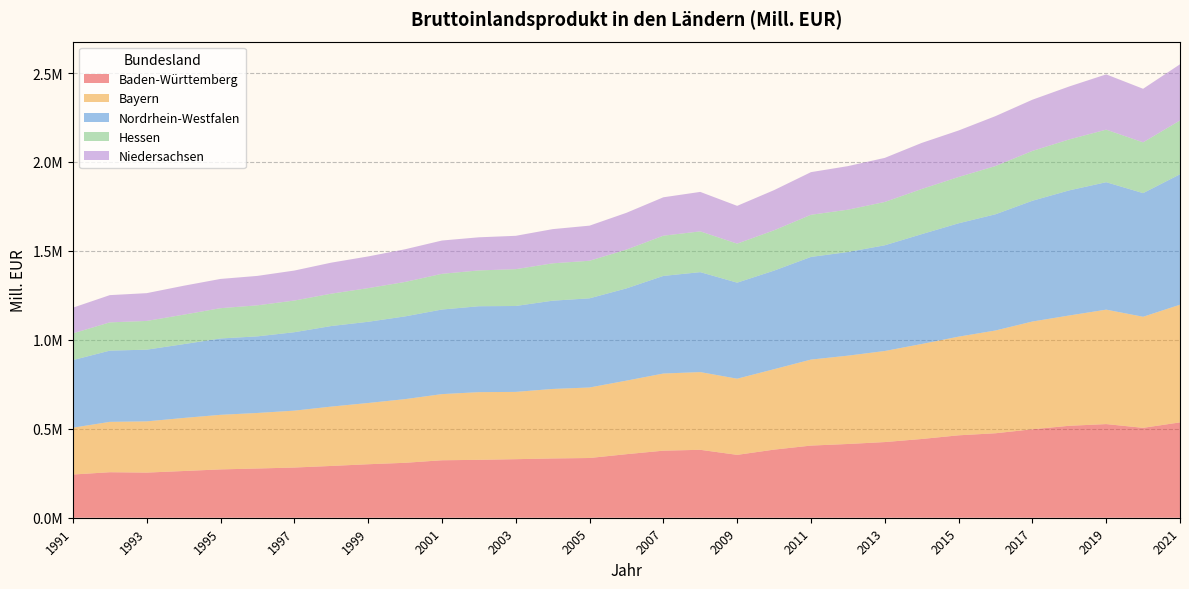

Reading left to right, what are all the values shown in this chart?

Baden-Württemberg: 1991=242884.3	1992=255866.4	1993=253742.1	1994=262645.4	1995=271746.7	1996=276776.8	1997=282190.4	1998=291099.6	1999=300726.7	2000=308822.8	2001=323077.7	2002=325510.4	2003=329164.1	2004=333275.8	2005=335788.7	2006=357283.4	2007=377021.4	2008=381902.7	2009=353463.0	2010=382897.1	2011=405608.5	2012=414608.0	2013=425366.5	2014=442682.6	2015=463346.0	2016=474915.8	2017=497298.5	2018=516902.1	2019=526443.8	2020=505399.7	2021=536041.4
Bayern: 1991=263313.2	1992=283120.9	1993=287951.9	1994=298303.0	1995=306796.8	1996=312206.0	1997=319866.2	1998=333718.2	1999=344292.0	2000=357900.4	2001=371890.5	2002=380498.2	2003=378243.6	2004=390718.2	2005=396415.9	2006=413508.4	2007=433669.0	2008=436940.0	2009=428197.7	2010=452128.2	2011=483474.9	2012=496512.1	2013=511943.2	2014=534065.8	2015=554688.1	2016=577717.3	2017=605751.7	2018=620188.2	2019=643366.4	2020=624403.2	2021=661541.2
Nordrhein-Westfalen: 1991=379917.4	1992=400434.6	1993=403209.4	1994=414886.7	1995=429244.6	1996=430662.2	1997=440888.3	1998=452909.8	1999=456586.7	2000=465177.1	2001=475512.8	2002=482969.8	2003=483033.5	2004=496190.9	2005=501286.0	2006=518563.1	2007=548741.8	2008=561833.0	2009=539918.0	2010=554212.7	2011=577122.7	2012=582710.1	2013=594356.3	2014=617470.4	2015=637270.4	2016=653374.7	2017=678970.3	2018=703342.8	2019=716513.8	2020=695148.5	2021=733256.9
Hessen: 1991=150304.3	1992=158843.6	1993=161497.4	1994=165682.1	1995=170246.7	1996=174468.6	1997=178010.9	1998=181871.1	1999=189129.6	2000=193585.8	2001=200761.6	2002=201389.0	2003=206978.6	2004=209969.9	2005=211230.4	2006=218077.2	2007=226116.1	2008=229182.8	2009=219381.3	2010=226703.4	2011=236927.2	2012=237951.1	2013=243459.2	2014=253765.2	2015=260262.9	2016=271154.7	2017=280094.2	2018=286443.9	2019=295416.6	2020=285449.8	2021=302532.1
Niedersachsen: 1991=144405.7	1992=153180.4	1993=156155.7	1994=162563.6	1995=164422.7	1996=165463.6	1997=168598.1	1998=174400.7	1999=178196.1	2000=183712.3	2001=187133.2	2002=186124.1	2003=187462.3	2004=192288.1	2005=197327.9	2006=206857.6	2007=215916.9	2008=221892.8	2009=212367.4	2010=225760.3	2011=239725.0	2012=244817.0	2013=247883.1	2014=259057.8	2015=261398.6	2016=280611.5	2017=287901.5	2018=297709.3	2019=310758.6	2020=301118.5	2021=315807.7